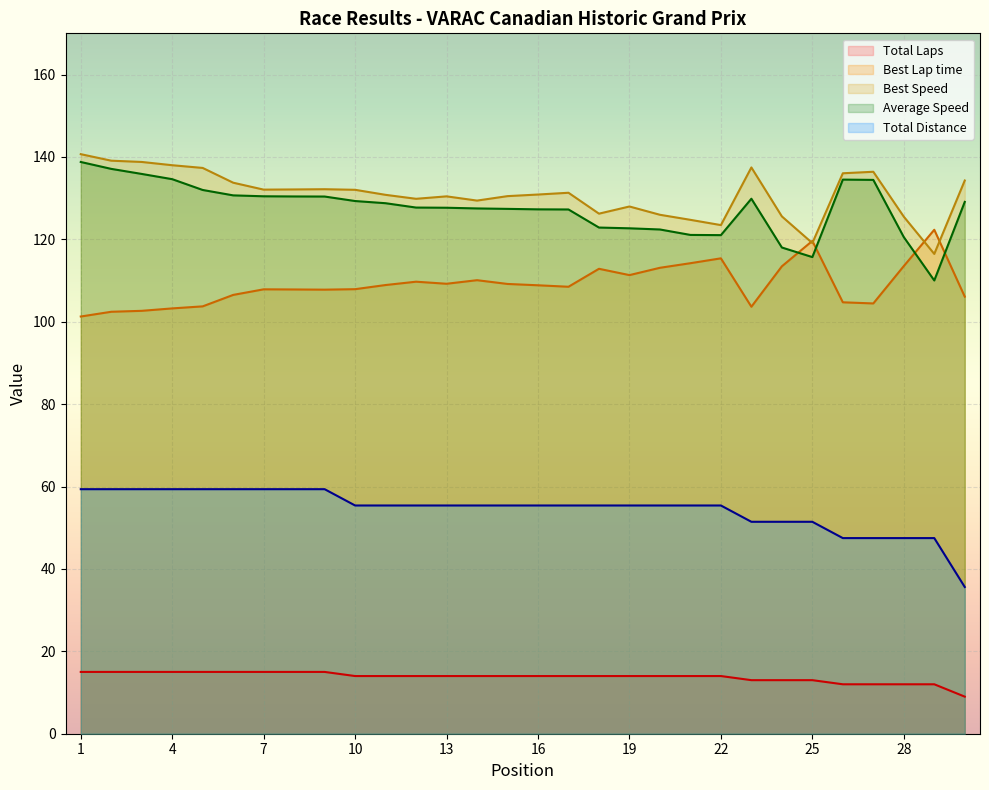

Reading right to left, what are all the values shown in this chart?

Total Laps: 30=35.6	29=47.5	28=47.5	27=47.5	26=47.5	25=51.4	24=51.4	23=51.4	22=55.4	21=55.4	20=55.4	19=55.4	18=55.4	17=55.4	16=55.4	15=55.4	14=55.4	13=55.4	12=55.4	11=55.4	10=55.4	9=59.4	8=59.4	7=59.4	6=59.4	5=59.4	4=59.4	3=59.4	2=59.4	1=59.4
Best Lap time: 30=106.1	29=122.3	28=113.5	27=104.4	26=104.7	25=119.6	24=113.4	23=103.6	22=115.4	21=114.2	20=113.1	19=111.3	18=112.8	17=108.5	16=108.8	15=109.2	14=110.1	13=109.2	12=109.7	11=108.9	10=107.9	9=107.8	8=107.8	7=107.9	6=106.5	5=103.7	4=103.2	3=102.6	2=102.4	1=101.3
Best Speed: 30=134.3	29=116.5	28=125.5	27=136.4	26=136.0	25=119.1	24=125.6	23=137.4	22=123.5	21=124.7	20=126.0	19=128.0	18=126.2	17=131.3	16=130.9	15=130.5	14=129.4	13=130.4	12=129.8	11=130.8	10=132.0	9=132.2	8=132.1	7=132.1	6=133.7	5=137.3	4=138.0	3=138.8	2=139.1	1=140.7
Average Speed: 30=129.1	29=110.0	28=120.5	27=134.4	26=134.5	25=115.7	24=118.0	23=129.9	22=121.0	21=121.1	20=122.4	19=122.7	18=122.9	17=127.2	16=127.3	15=127.4	14=127.5	13=127.7	12=127.7	11=128.8	10=129.3	9=130.4	8=130.4	7=130.4	6=130.7	5=132.0	4=134.6	3=135.9	2=137.1	1=138.8
Total Distance: 30=9.0	29=12.0	28=12.0	27=12.0	26=12.0	25=13.0	24=13.0	23=13.0	22=14.0	21=14.0	20=14.0	19=14.0	18=14.0	17=14.0	16=14.0	15=14.0	14=14.0	13=14.0	12=14.0	11=14.0	10=14.0	9=15.0	8=15.0	7=15.0	6=15.0	5=15.0	4=15.0	3=15.0	2=15.0	1=15.0